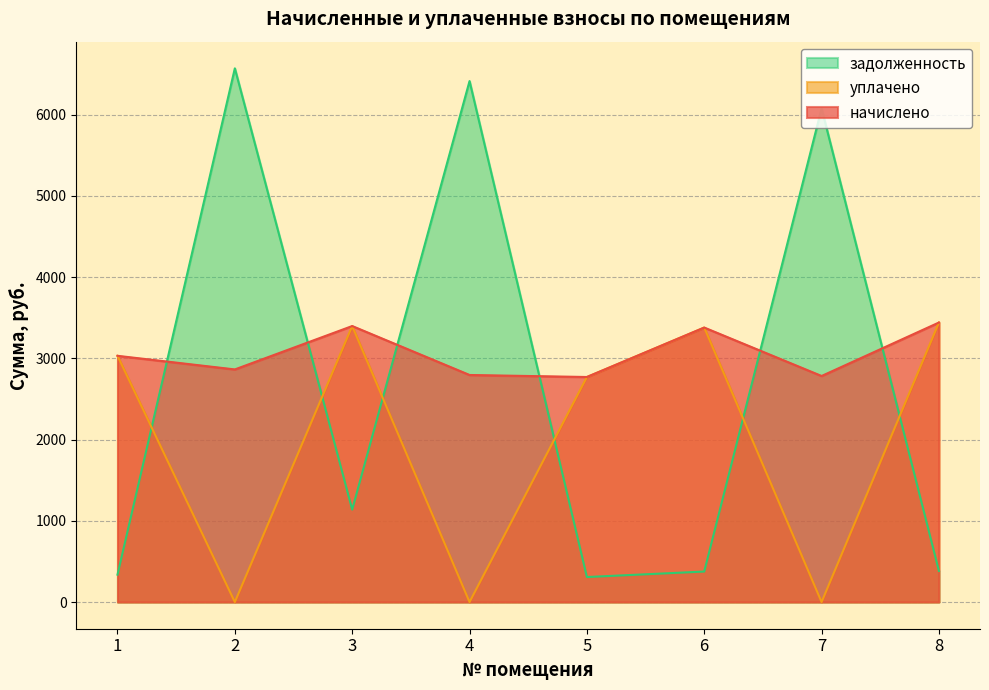

Which category has the highest value in the начислено series?

8